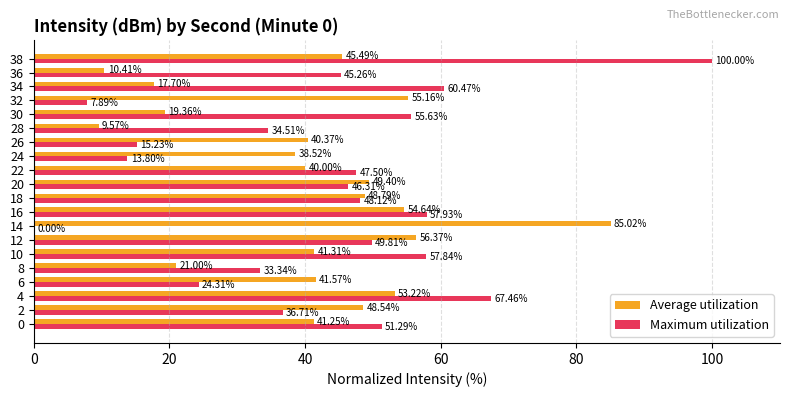

Which series has the largest total across all categories?

Maximum utilization